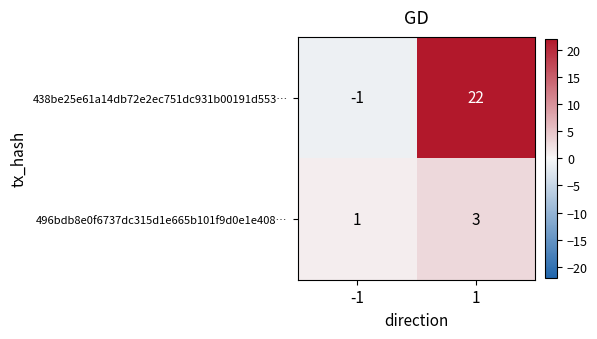

Count the number of data series in this chart.

2